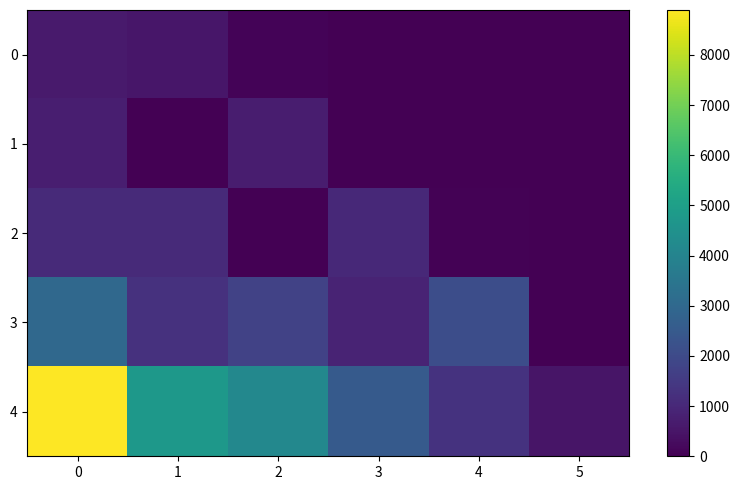

List the series in order of their peak value, lowest first.

0, 1, 2, 3, 4